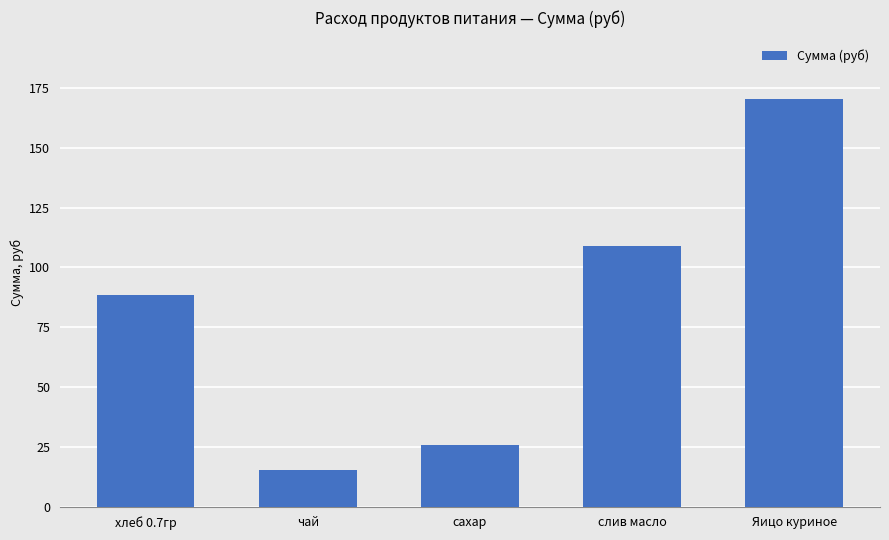

What is the difference between the values at хлеб 0.7гр and слив масло?

20.3